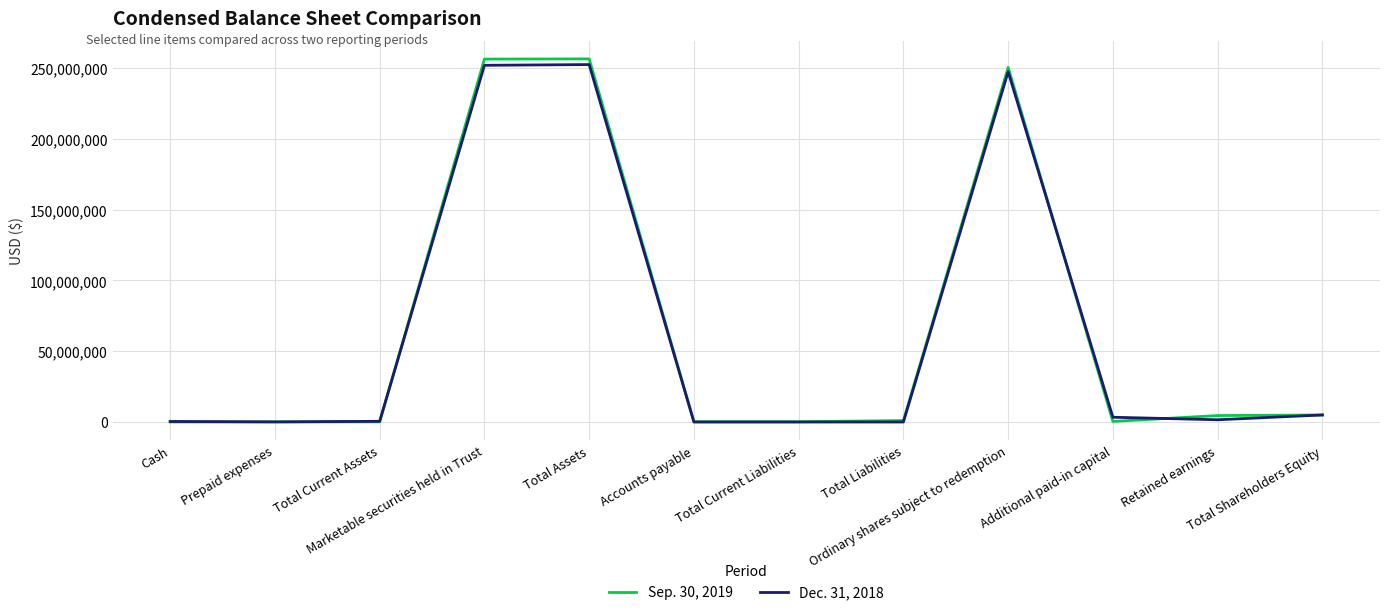

What is the average value of the Sep. 30, 2019 series?

64563108